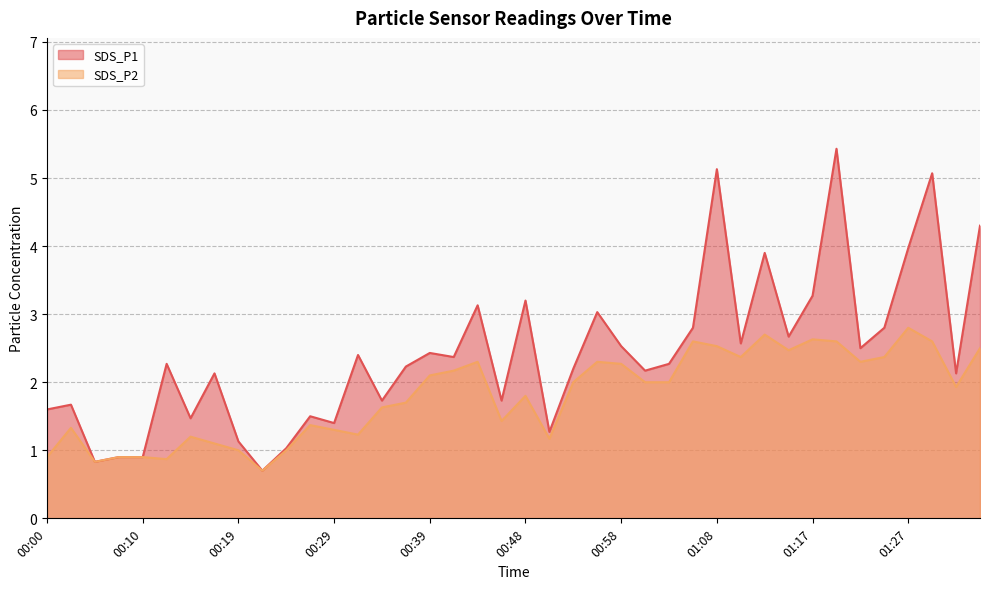

How many interior local peaks does the SDS_P1 series have?

13